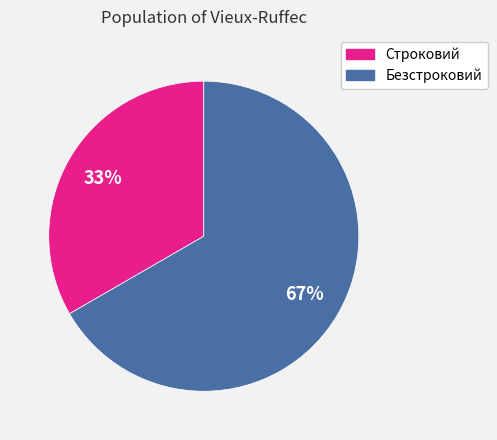

How many slices are in this pie chart?

2